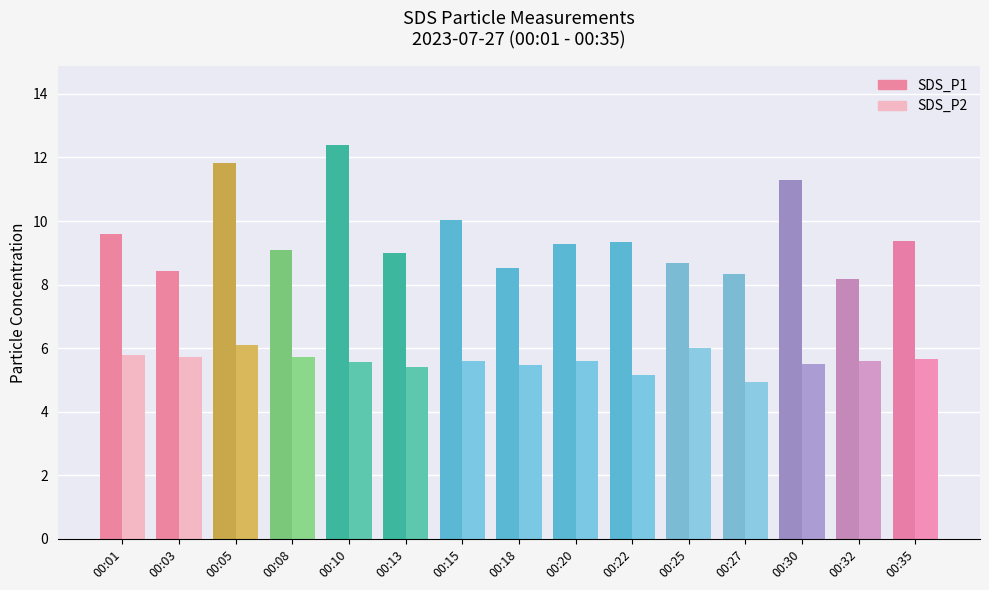

List the series in order of their overall mean, lowest first.

SDS_P2, SDS_P1